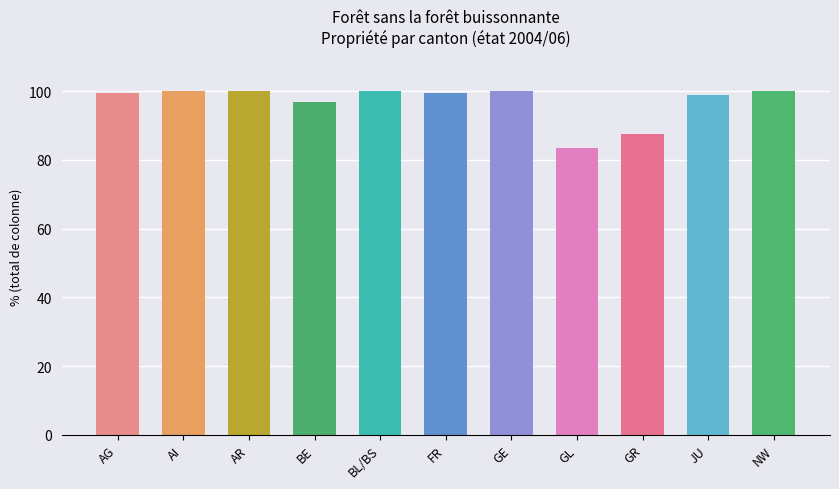

Between GR and NW, which is larger?

NW